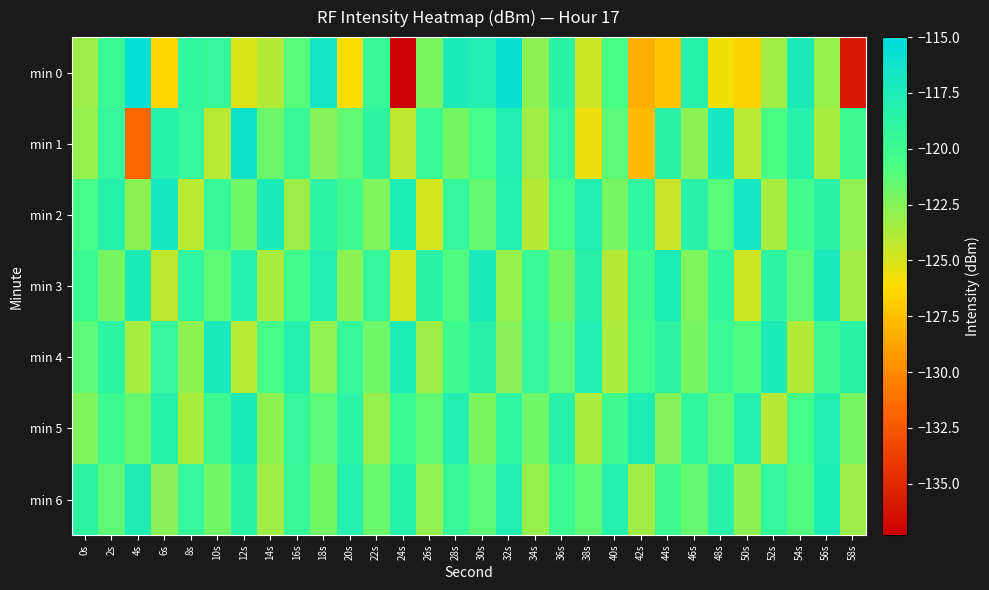

At 40s, list the series in order from largest to smallest.

min 6, min 5, min 0, min 1, min 2, min 4, min 3